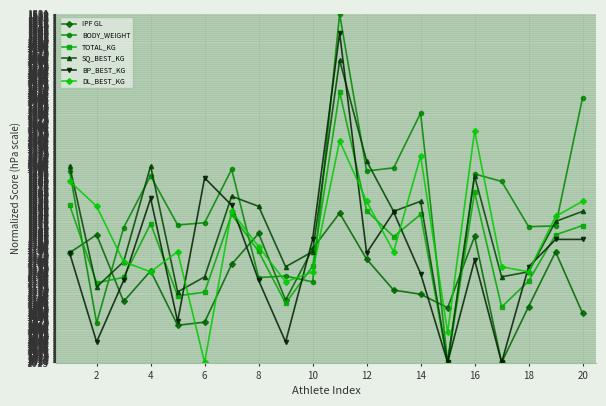

In SQ_BEST_KG, how many points are higher than both neighbors (excluding endpoints)?

5